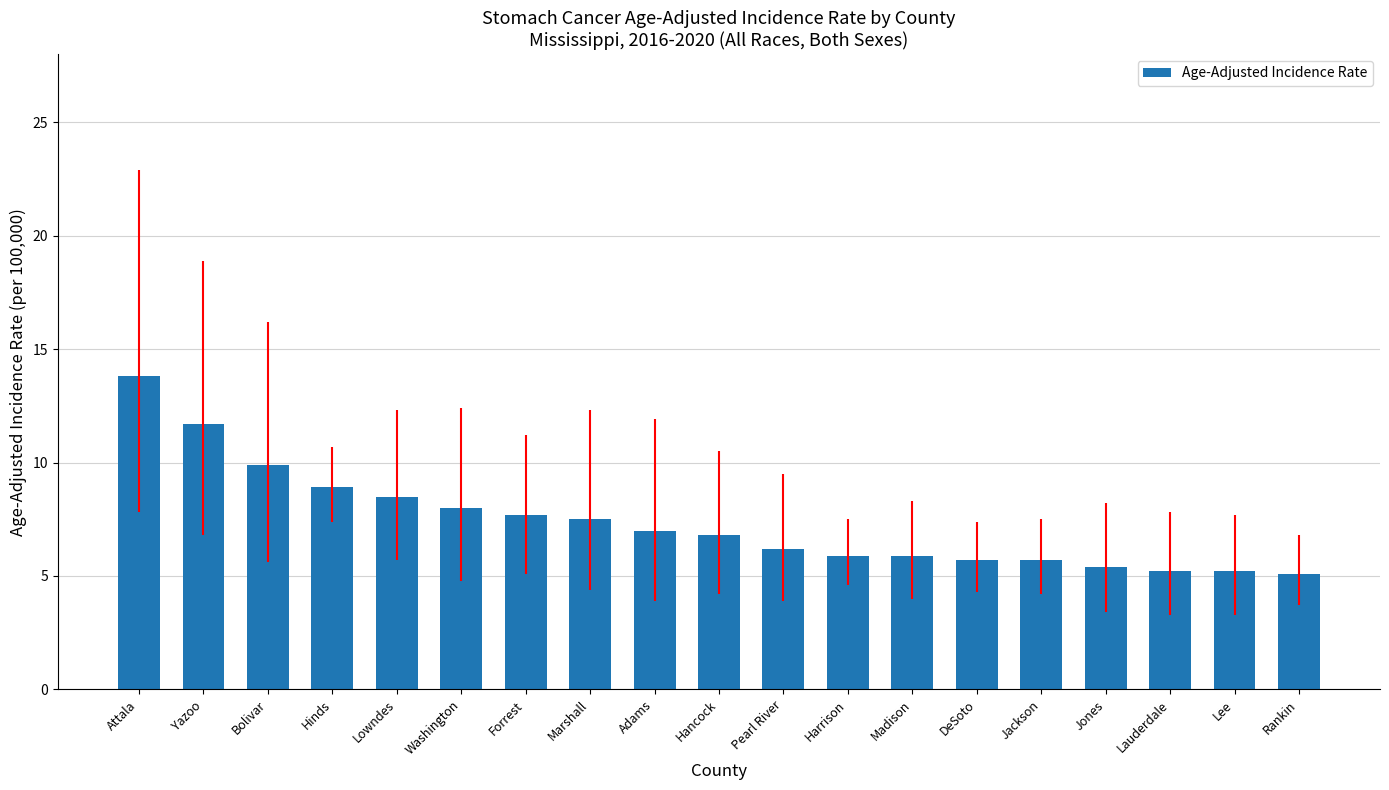

What is the difference between the values at Hinds and Jones?

3.5